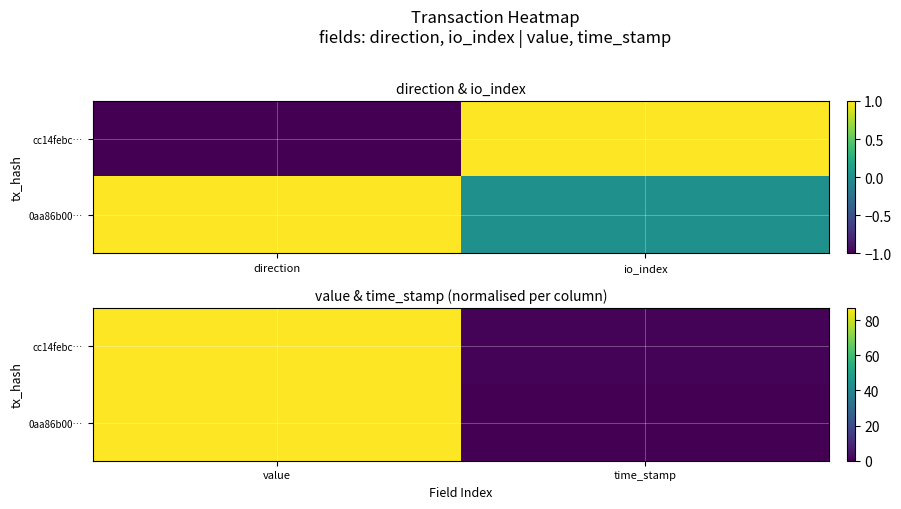

The value of 0aa86b00… at time_stamp is 0.0. True or false?

True